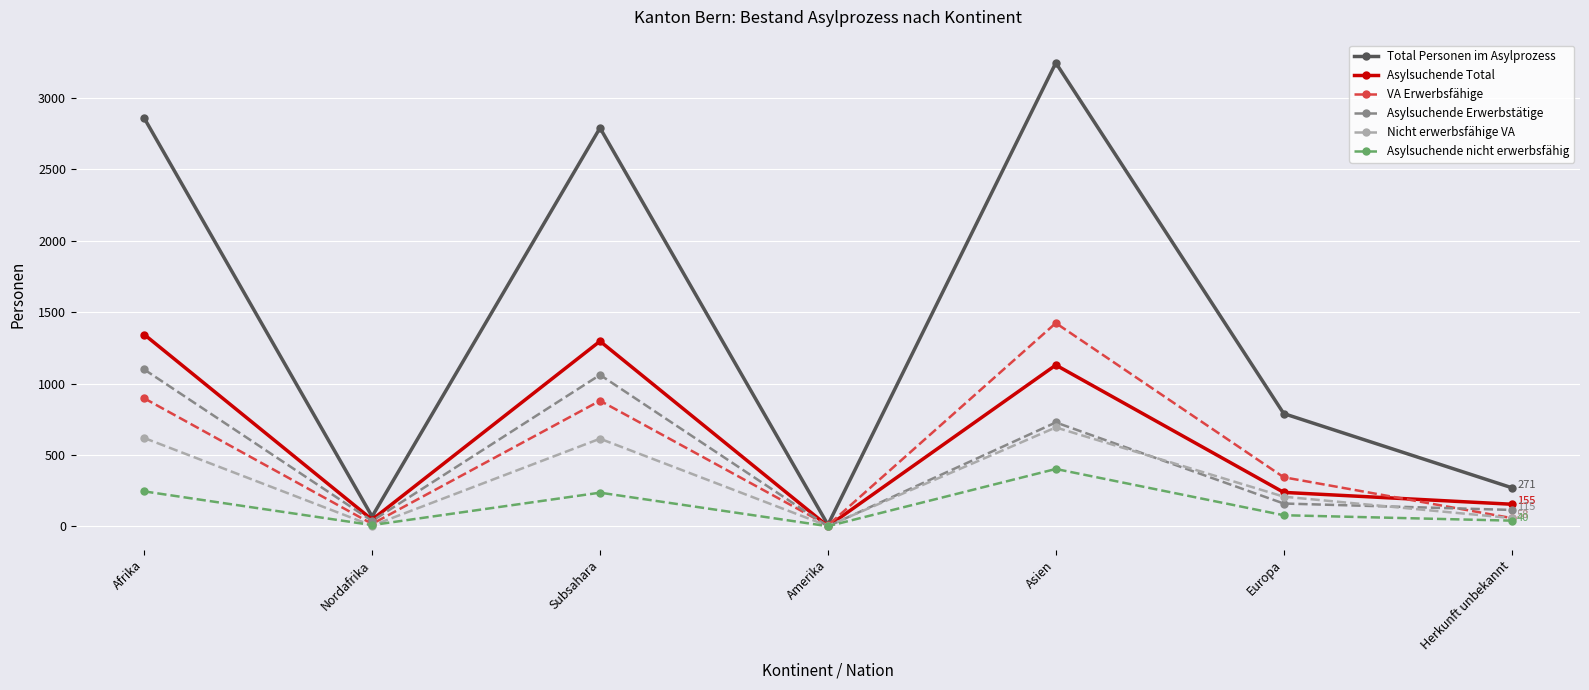

What is the label of the 3rd point from the right?

Asien